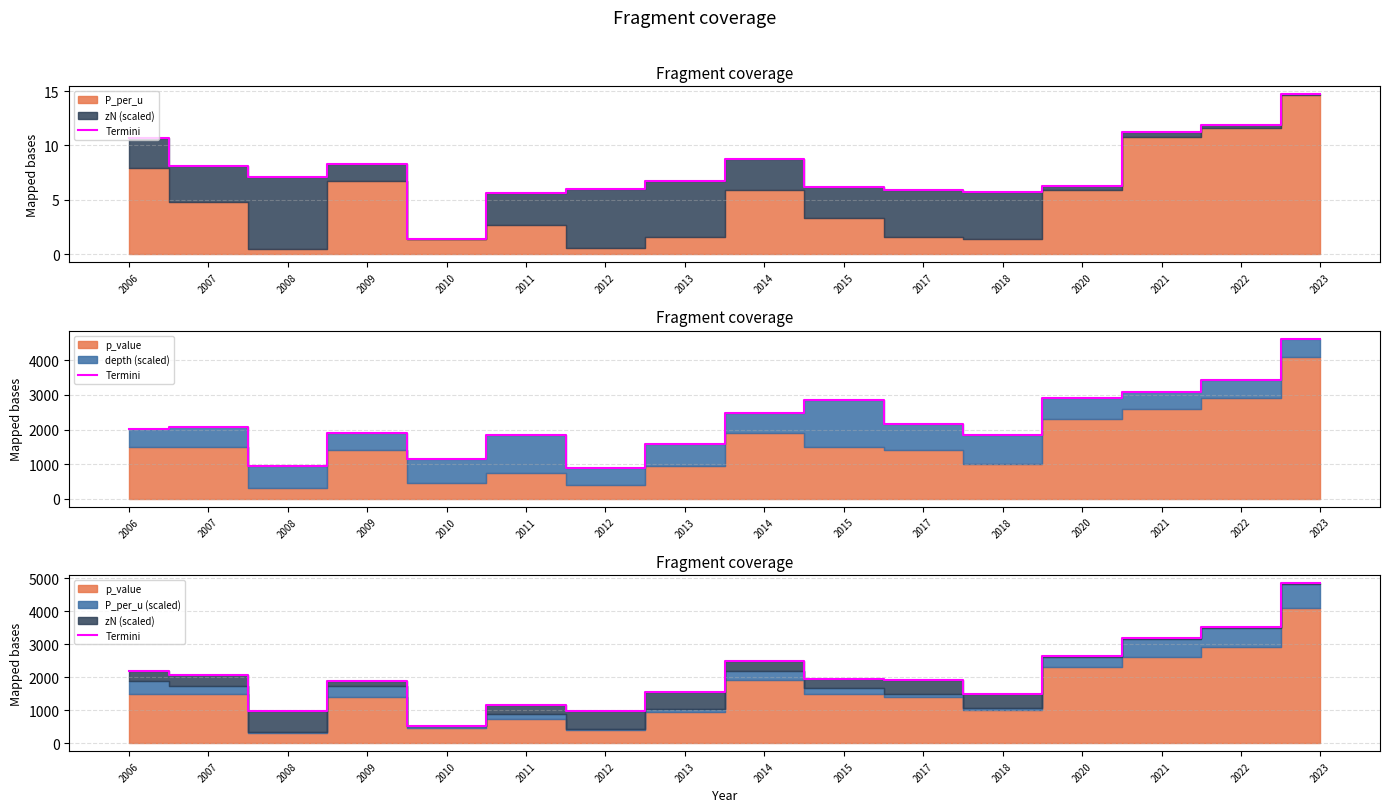

What is the sum of the values at 2011 and 2018?

2665